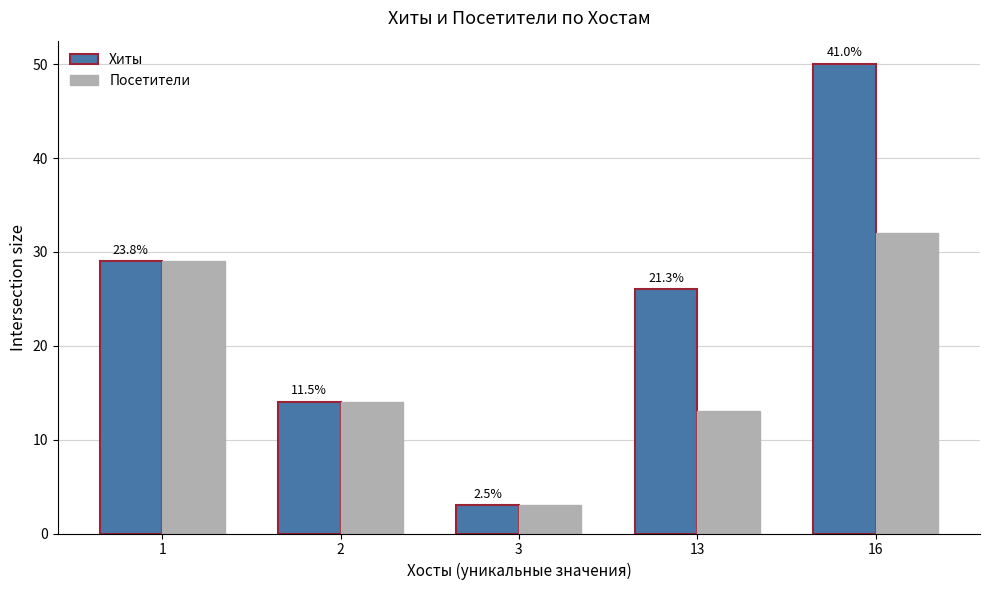

Reading right to left, extract all data points from this chart.

Хиты: 16=50	13=26	3=3	2=14	1=29
Посетители: 16=32	13=13	3=3	2=14	1=29